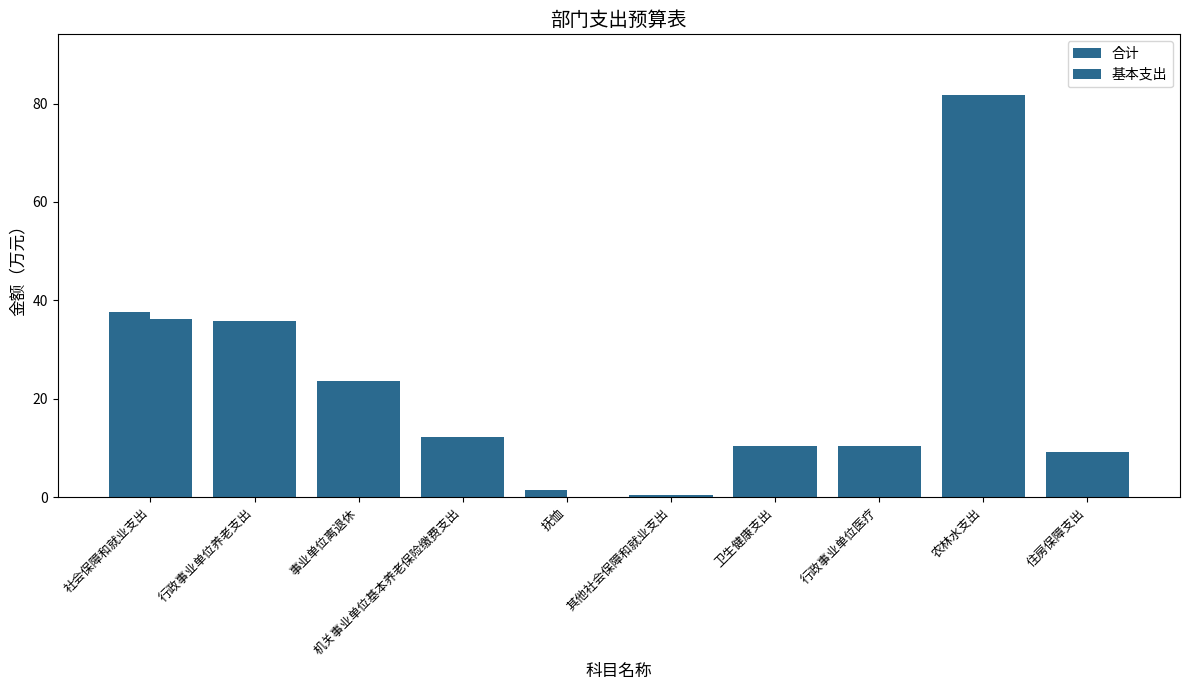

Which has a higher value, 机关事业单位基本养老保险缴费支出 or 卫生健康支出?

机关事业单位基本养老保险缴费支出